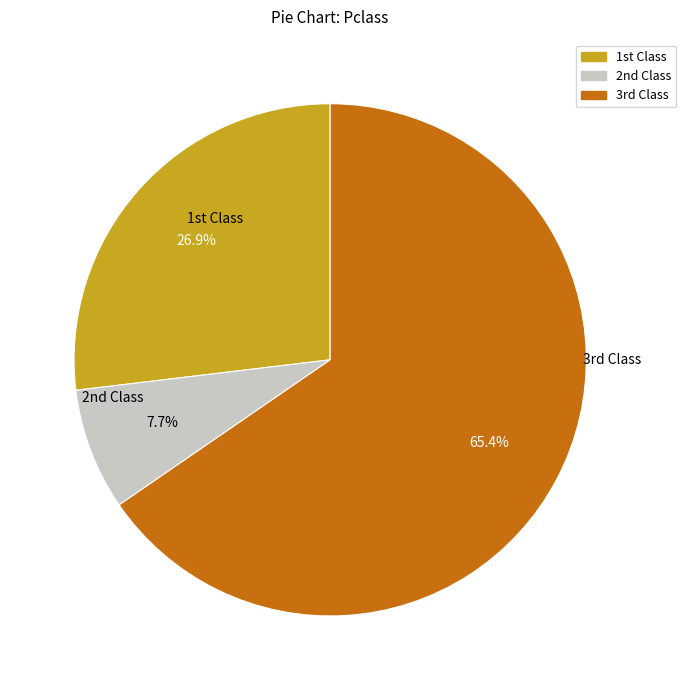

How many slices are in this pie chart?

3